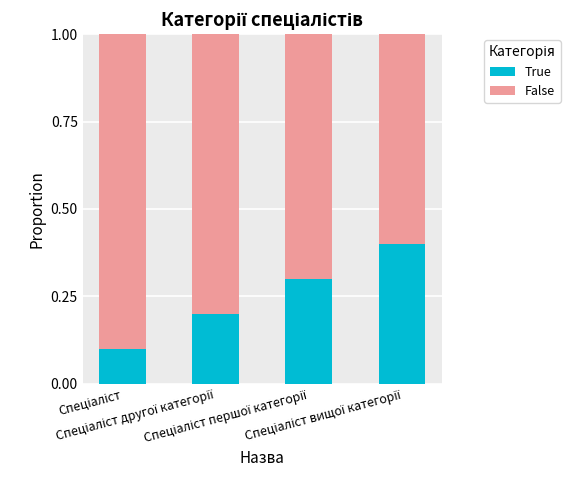

What is the sum of all True values?

1.0